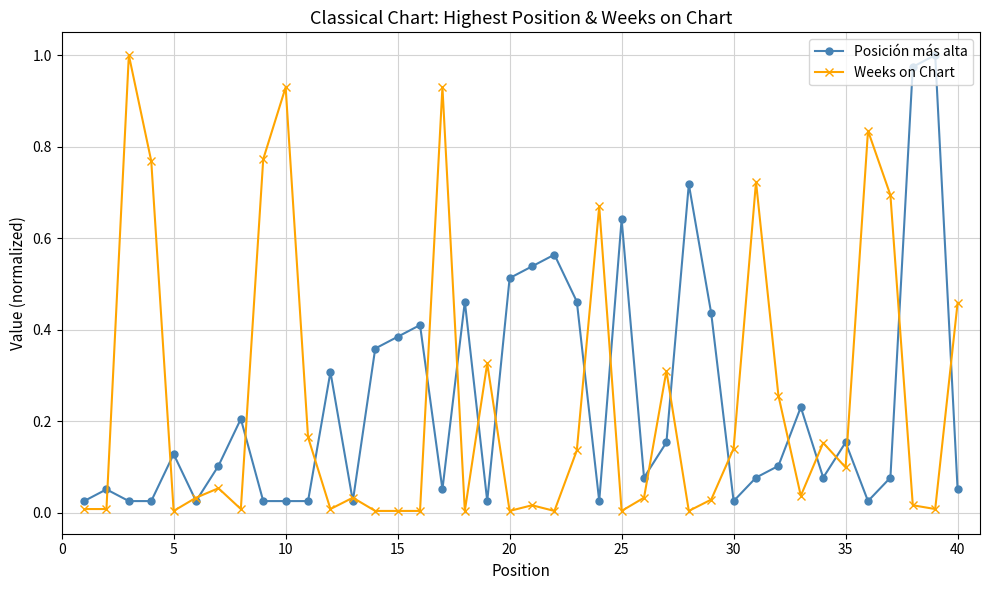

What are all the series names shown in the legend?

Posición más alta, Weeks on Chart